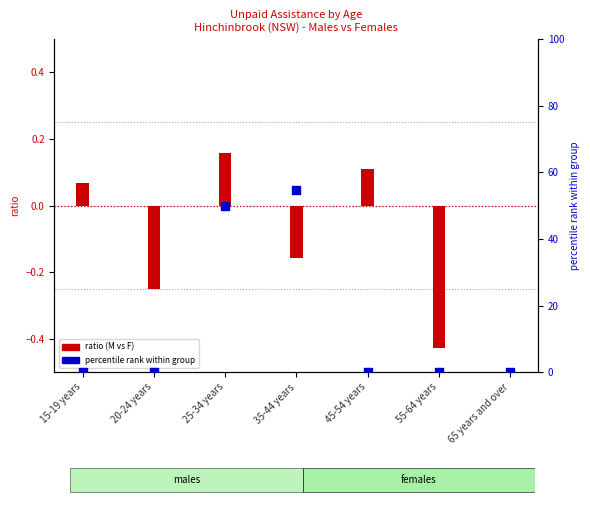

Which series has the widest spread of Y values?

percentile rank within group